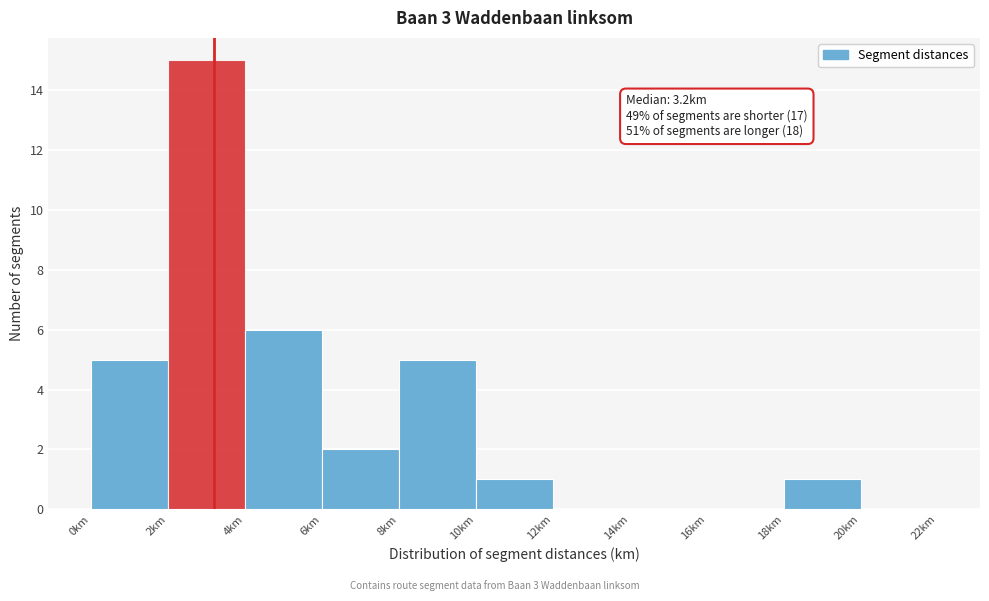

Which range on the x-axis has the tallest bar?

2 to 4